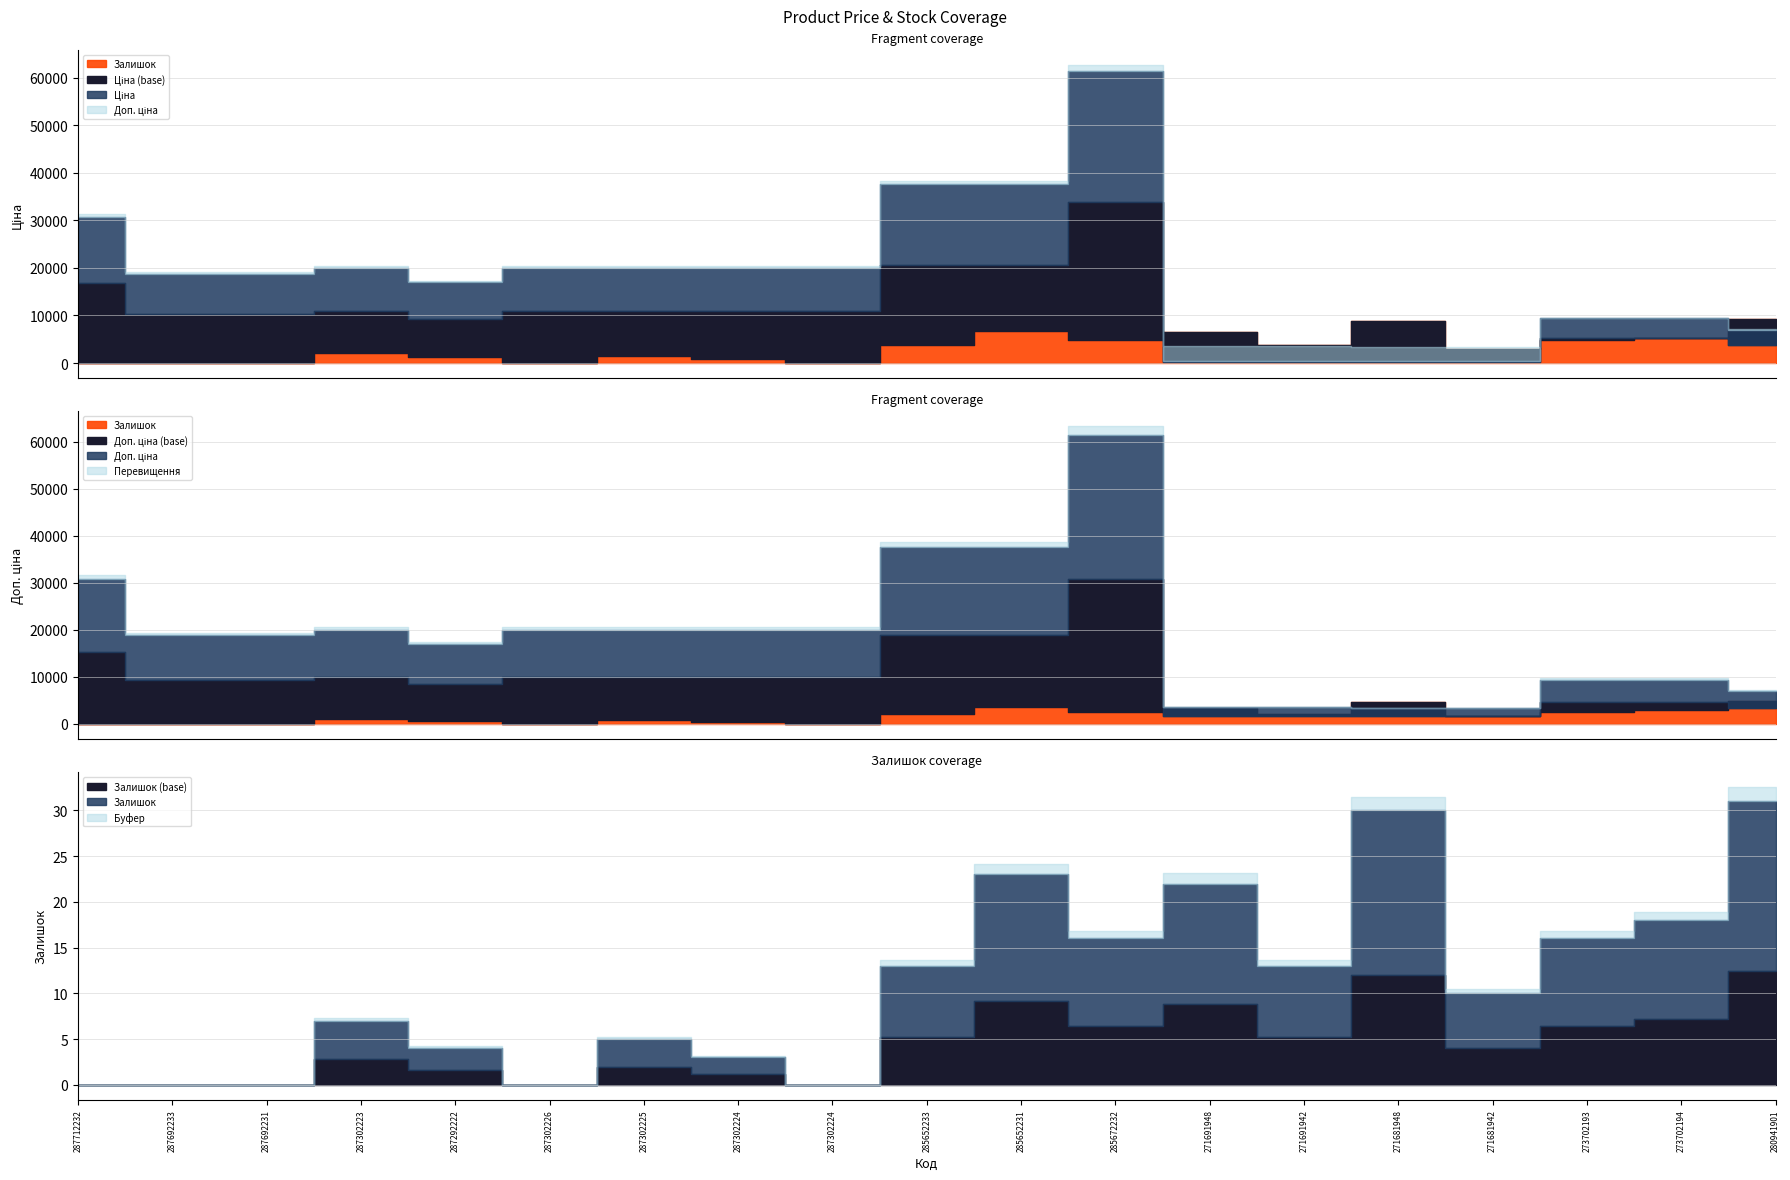

What is the approximate value of Залишок at 287292222?

4.0